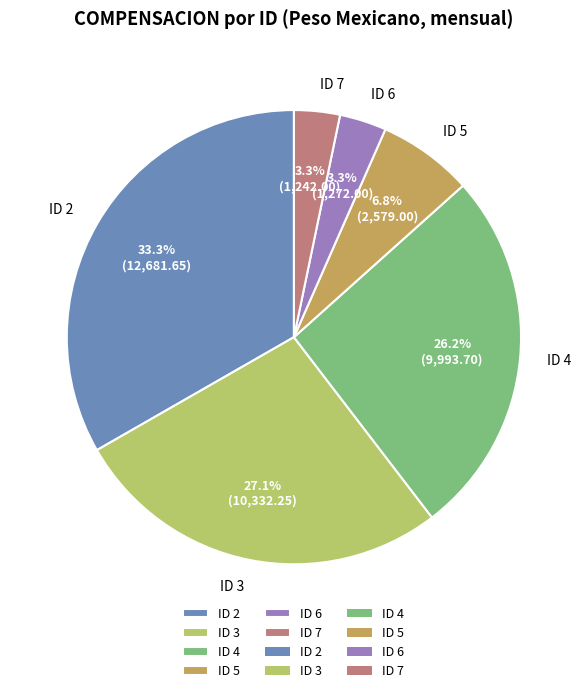

Count the number of slices in the pie.

6